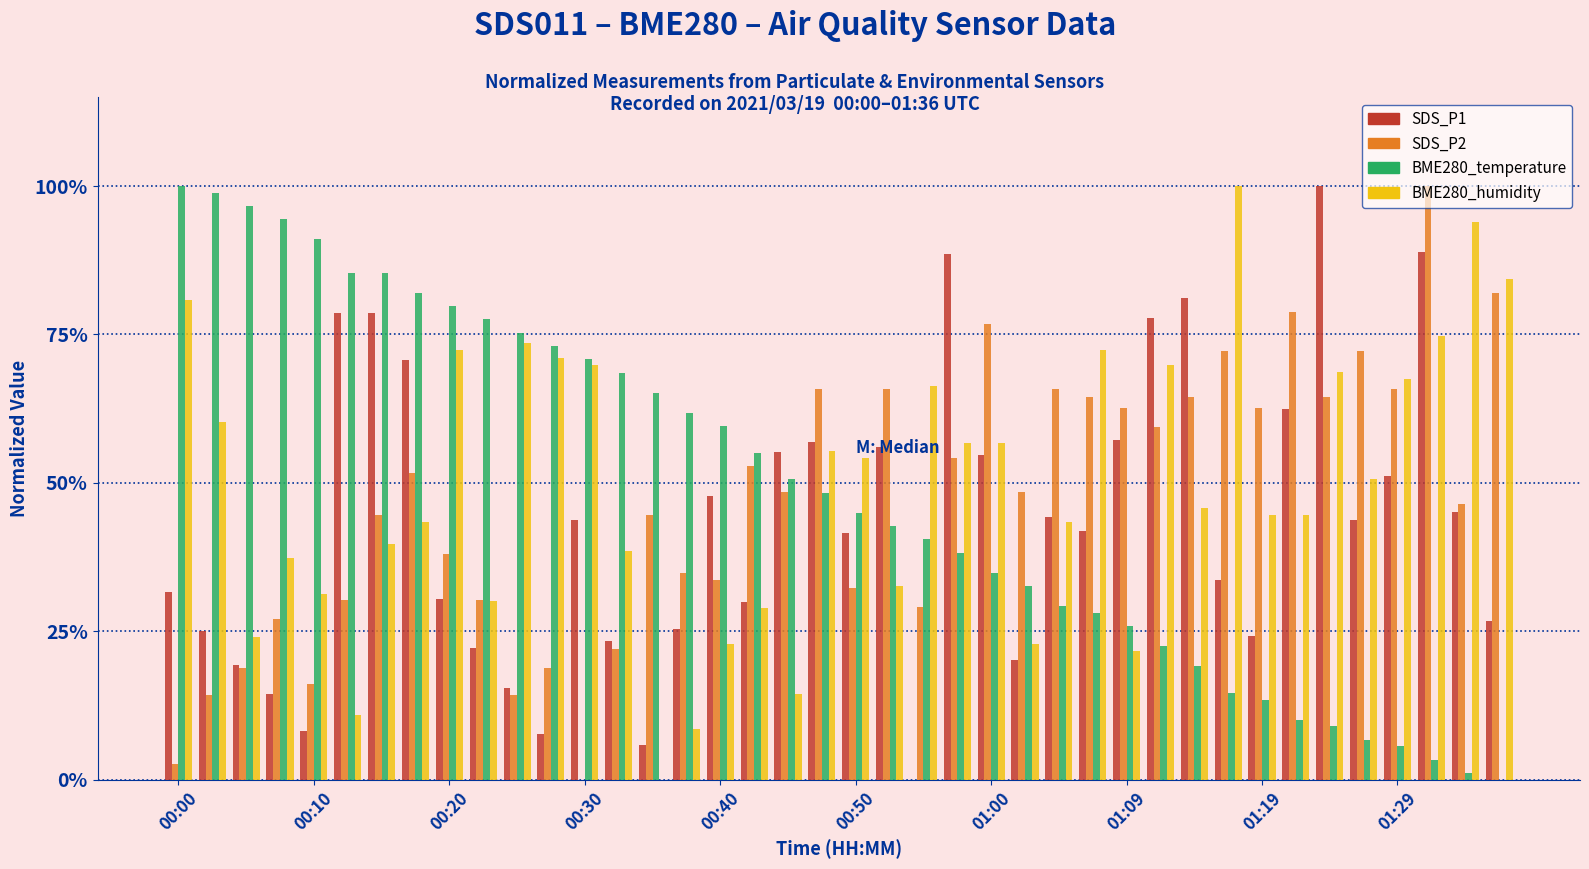

What are all the series names shown in the legend?

SDS_P1, SDS_P2, BME280_temperature, BME280_humidity